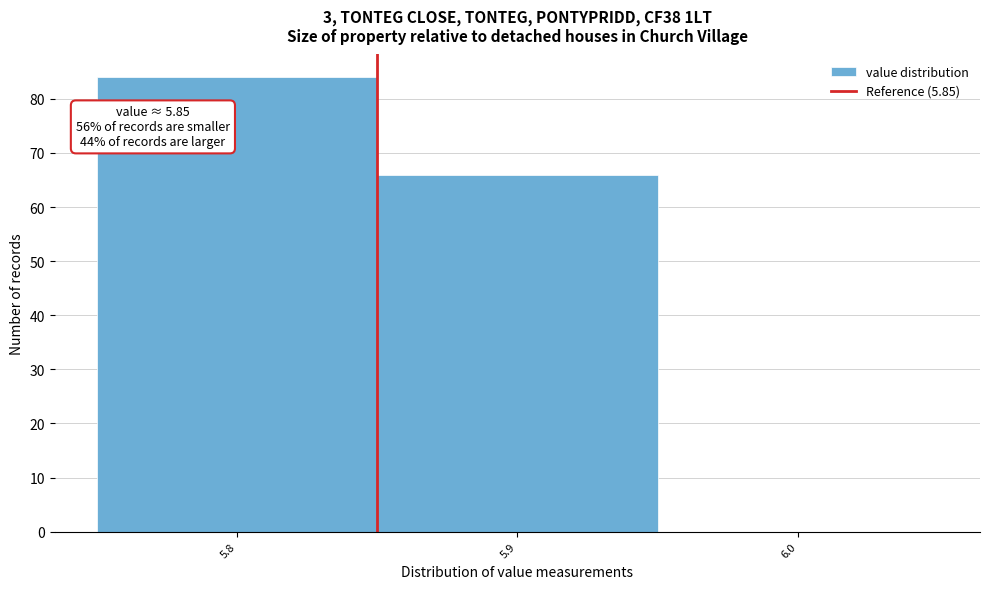

Which range on the x-axis has the tallest bar?

5.75 to 5.85